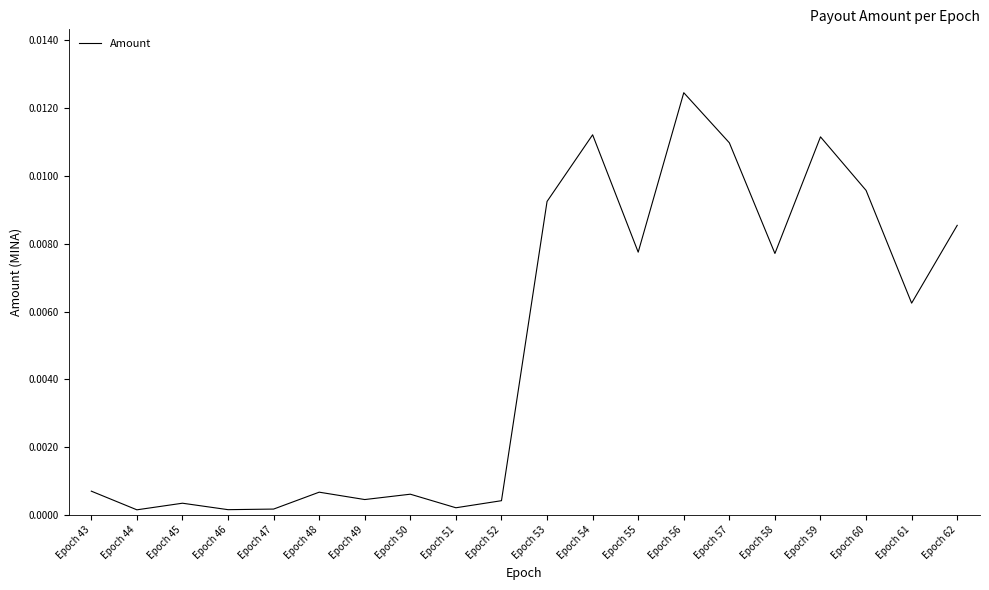

What is the sum of all values?

0.1